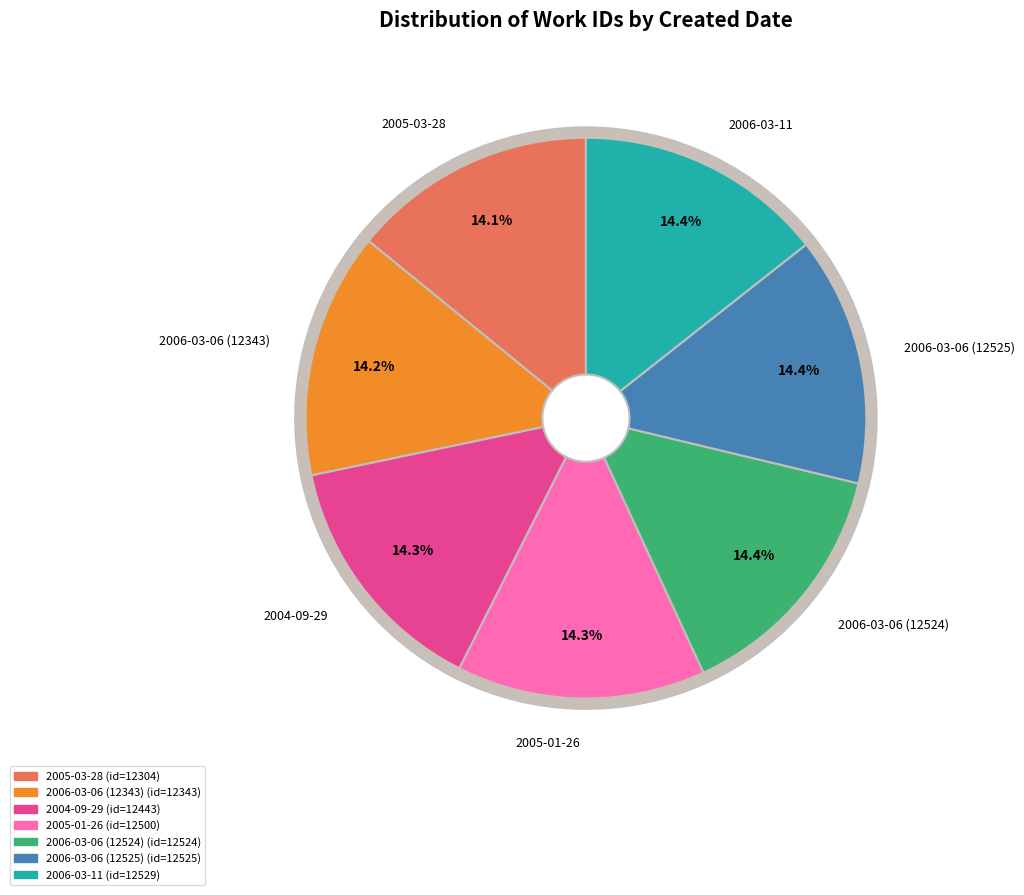

What portion of the pie excludes 2006-03-06 (12343)?

85.8%